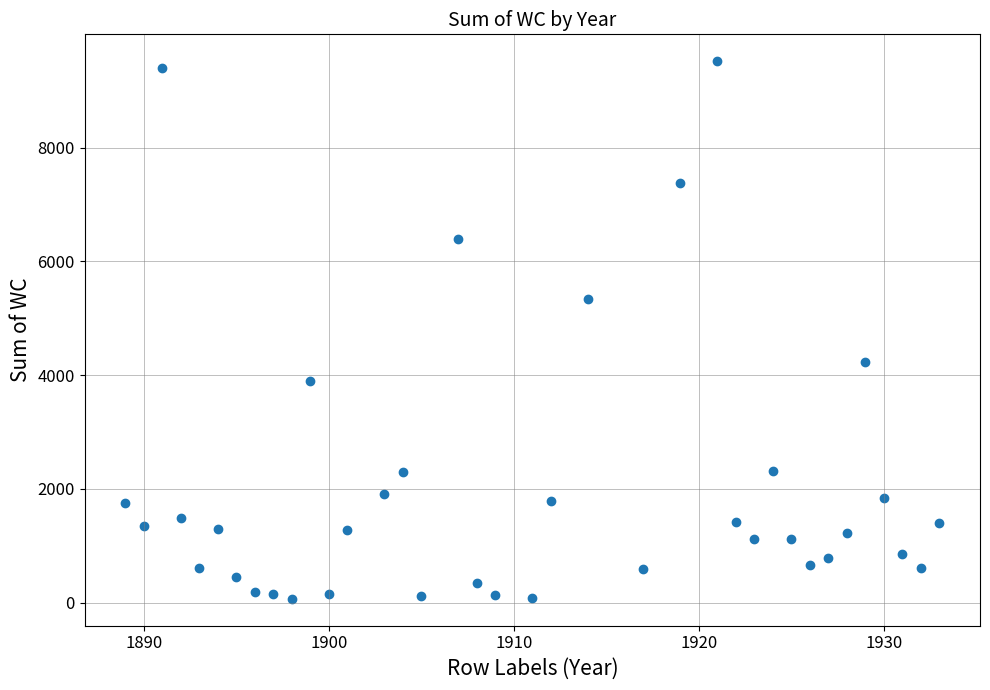

What is the range of Y values (max minus min)?

9452